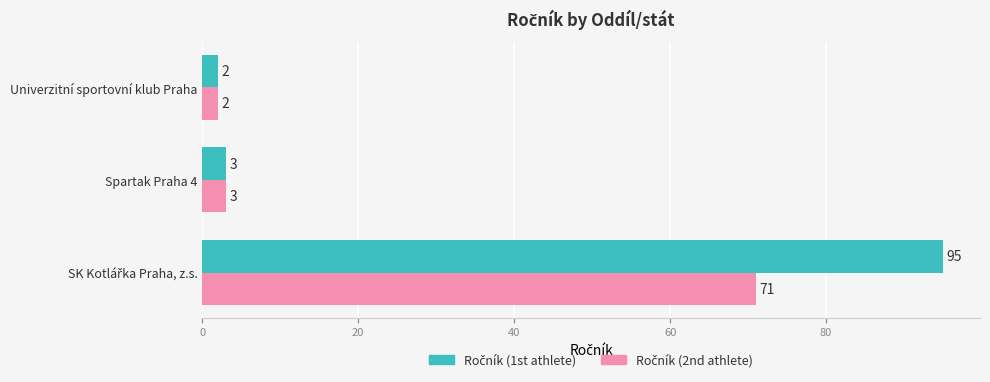

How many data points does each series have?

3